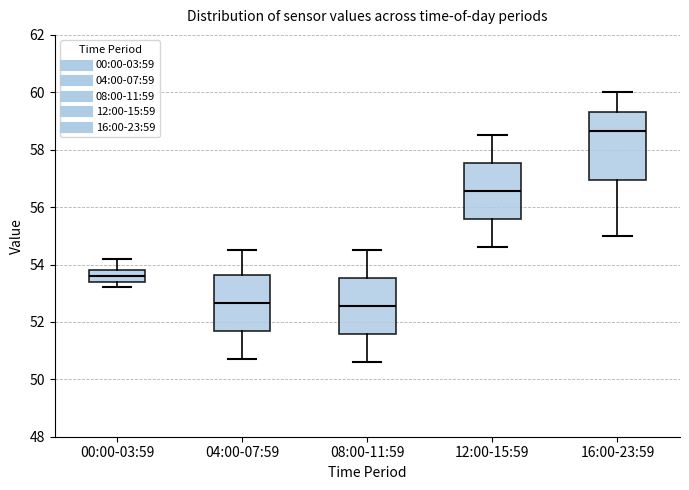

Comparing the boxes themselves (not the whiskers), which one is the tallest?

16:00-23:59